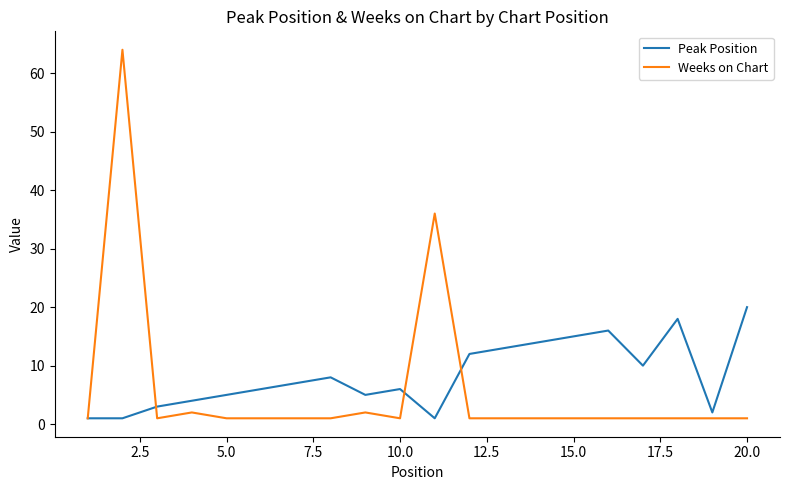

What are all the series names shown in the legend?

Peak Position, Weeks on Chart